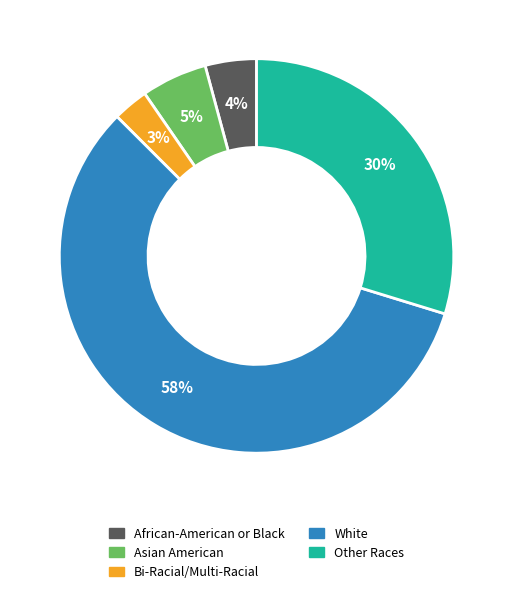

Is the sum of White and Bi-Racial/Multi-Racial greater than half?

Yes